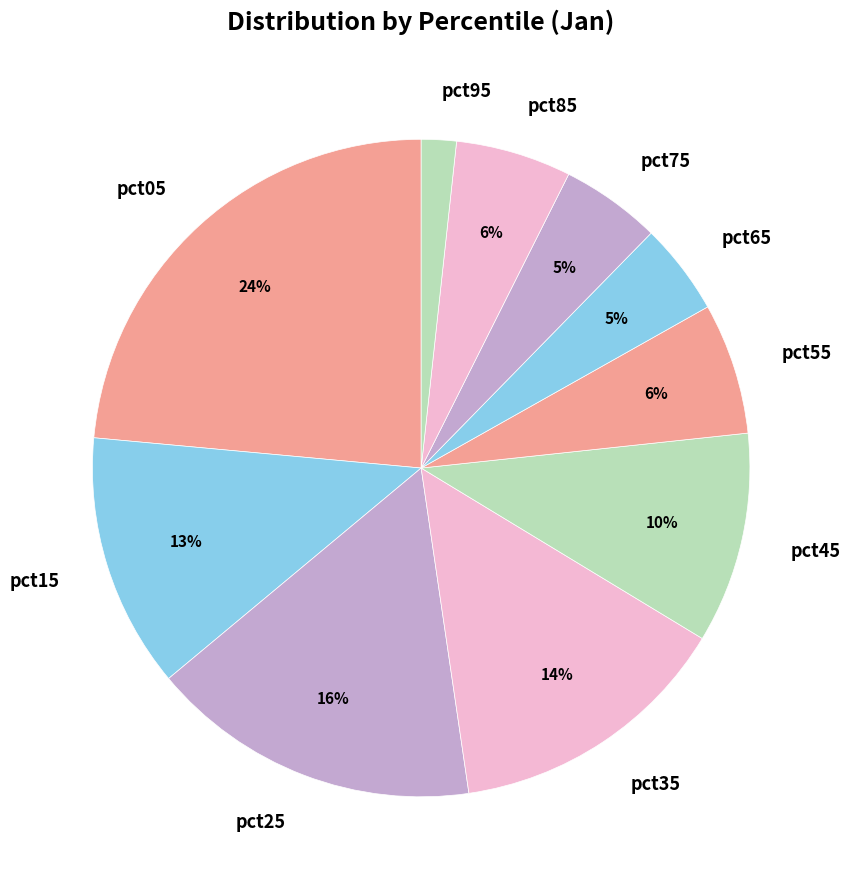

To the nearest percent, what is the difference between the largest and smallest slice percentages?

22%